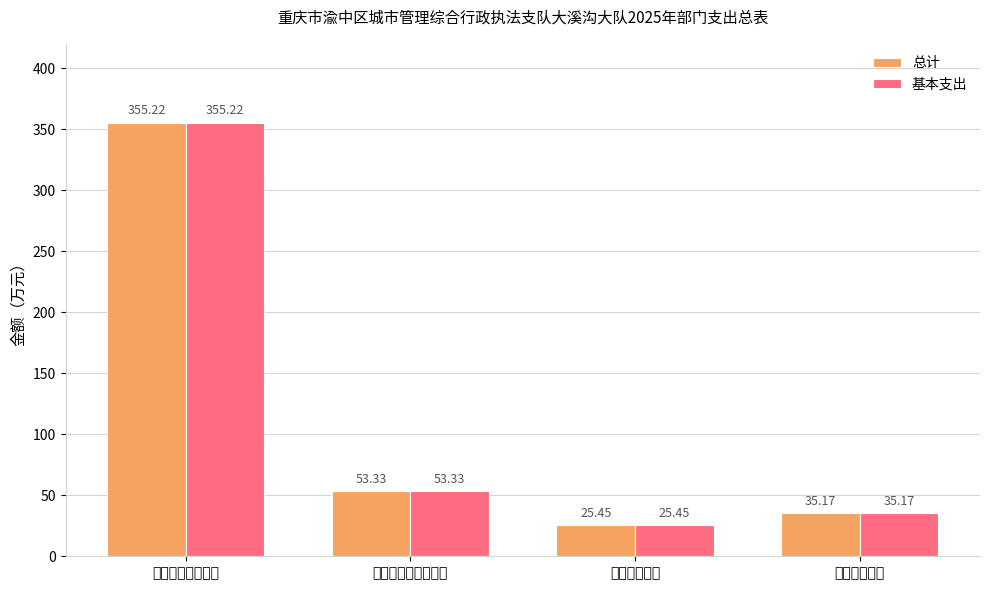

What are all the series names shown in the legend?

总计, 基本支出